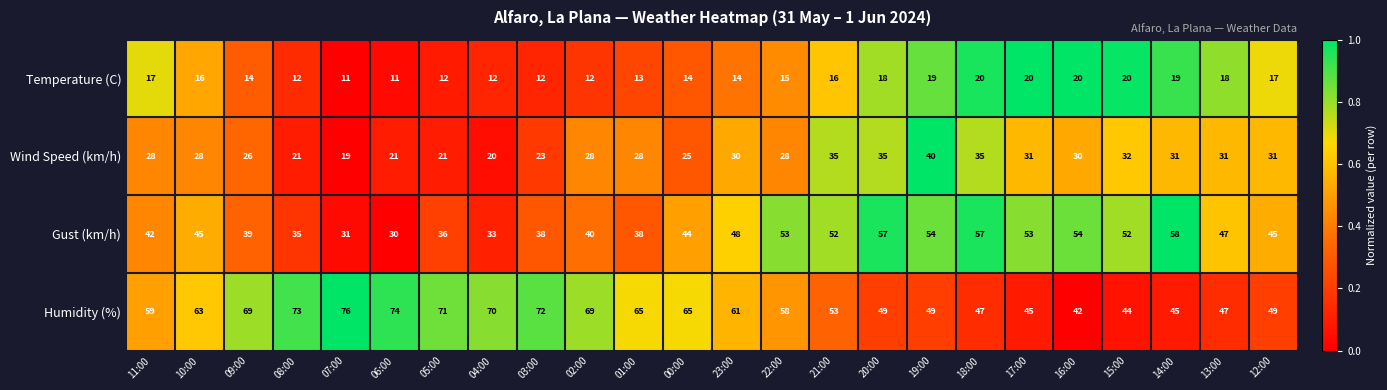

What is the lowest value of the Temperature (C) series?

11